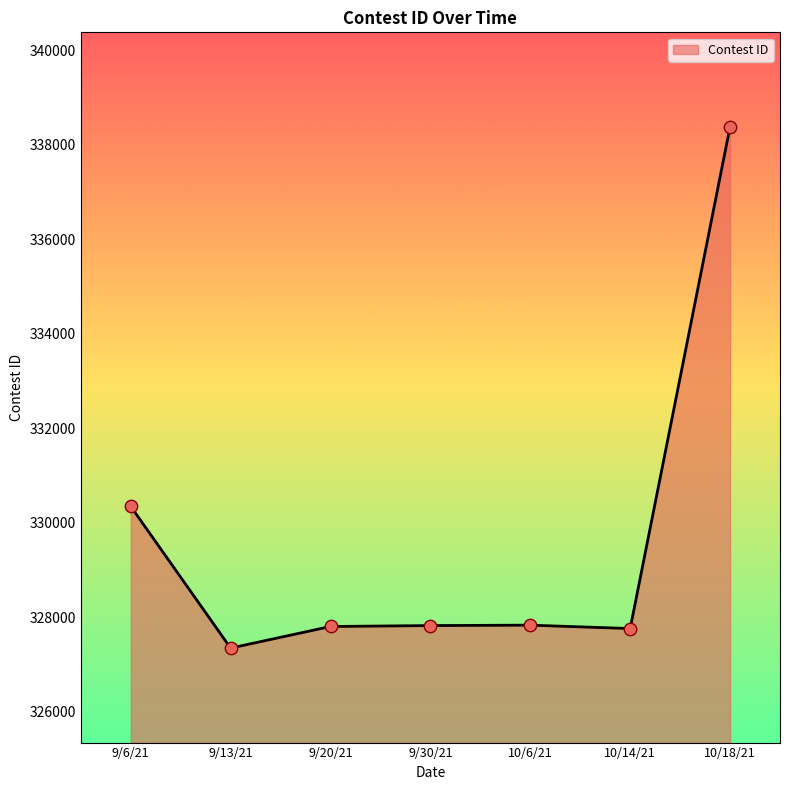

Between 9/20/21 and 9/6/21, which is larger?

9/6/21